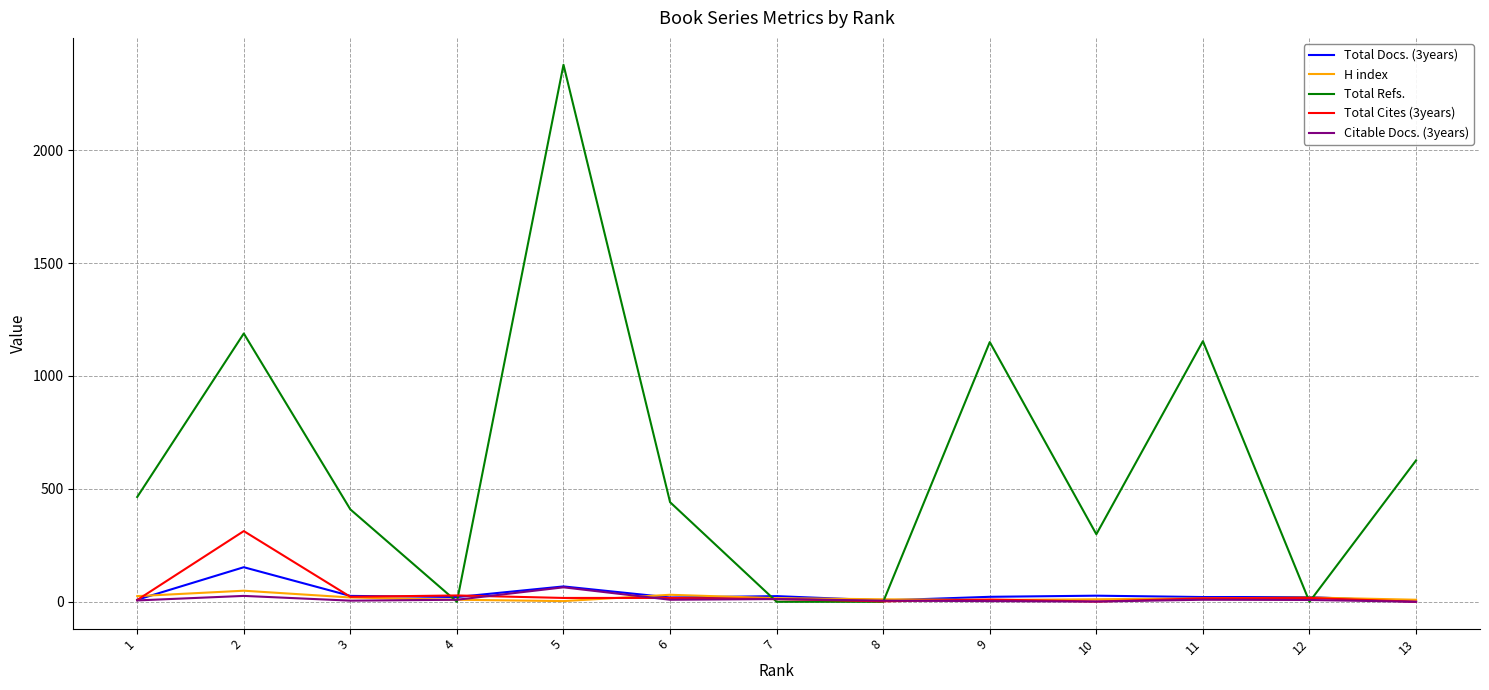

What are all the series names shown in the legend?

Total Docs. (3years), H index, Total Refs., Total Cites (3years), Citable Docs. (3years)